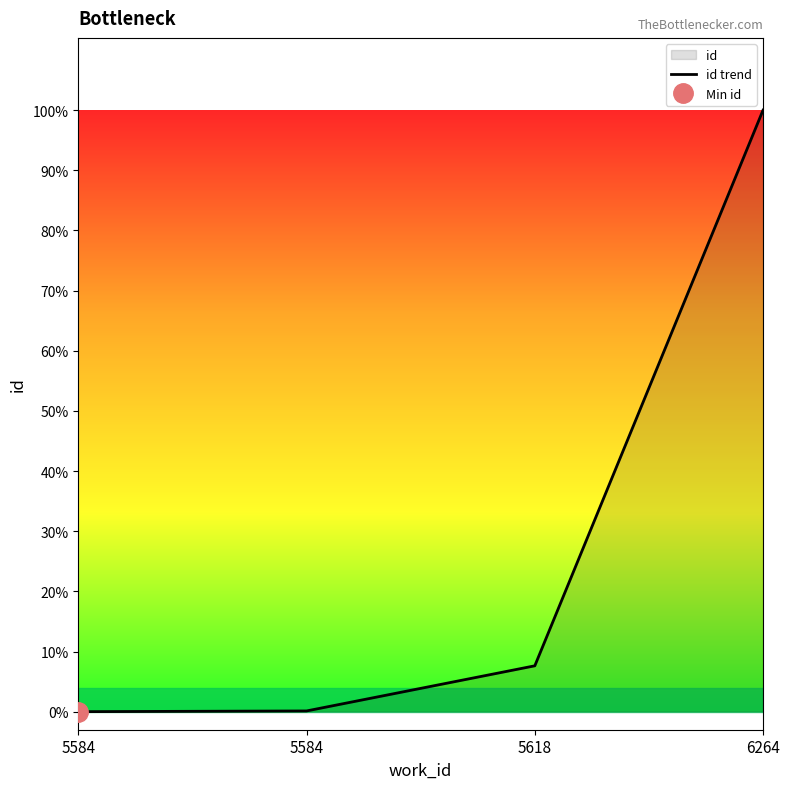

How many lines are shown in the chart?

1